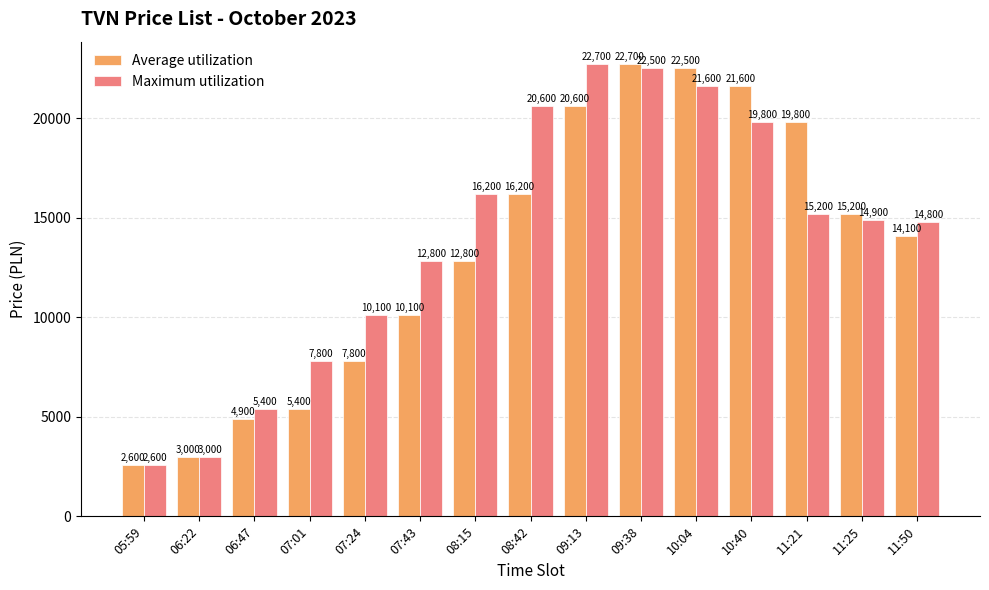

What are all the series names shown in the legend?

Average utilization, Maximum utilization